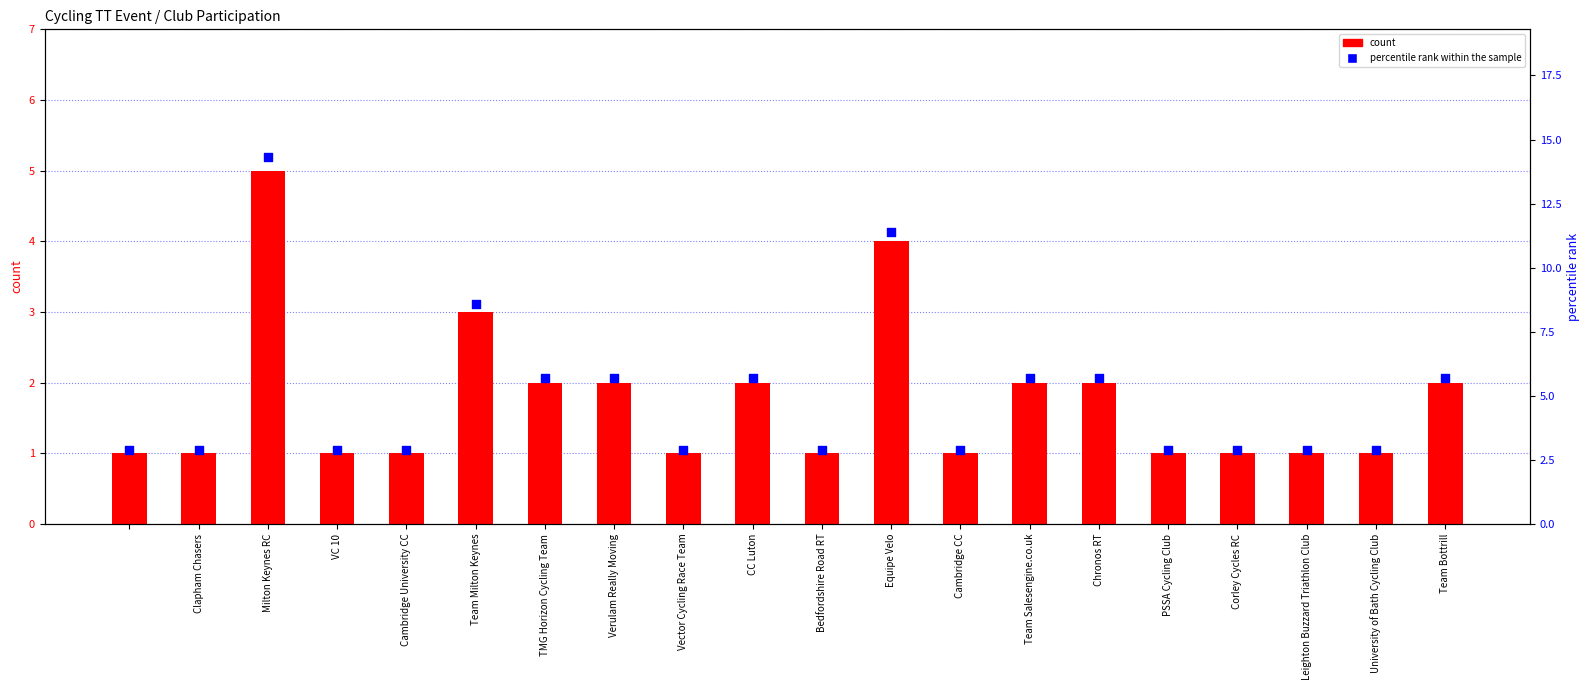

Which series contains the highest Y value?

percentile rank within the sample